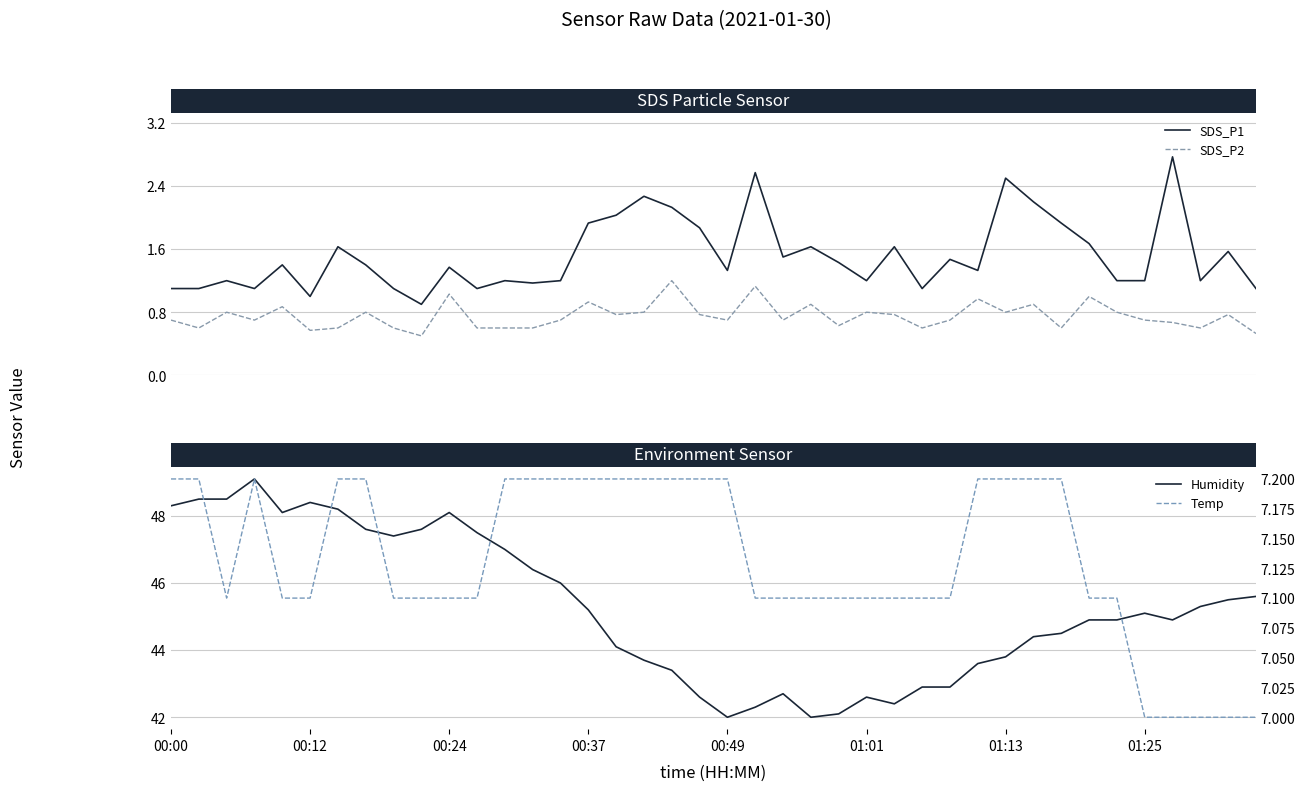

True or false: SDS_P2 and SDS_P1 cross at least once.

False